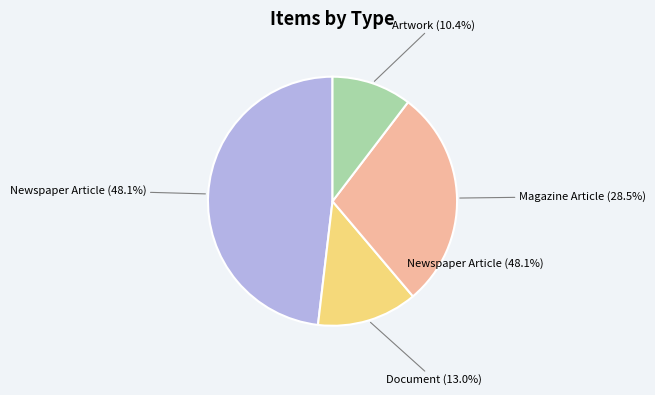

What is the change in value from Document (371) to Magazine Article (810)?

+439